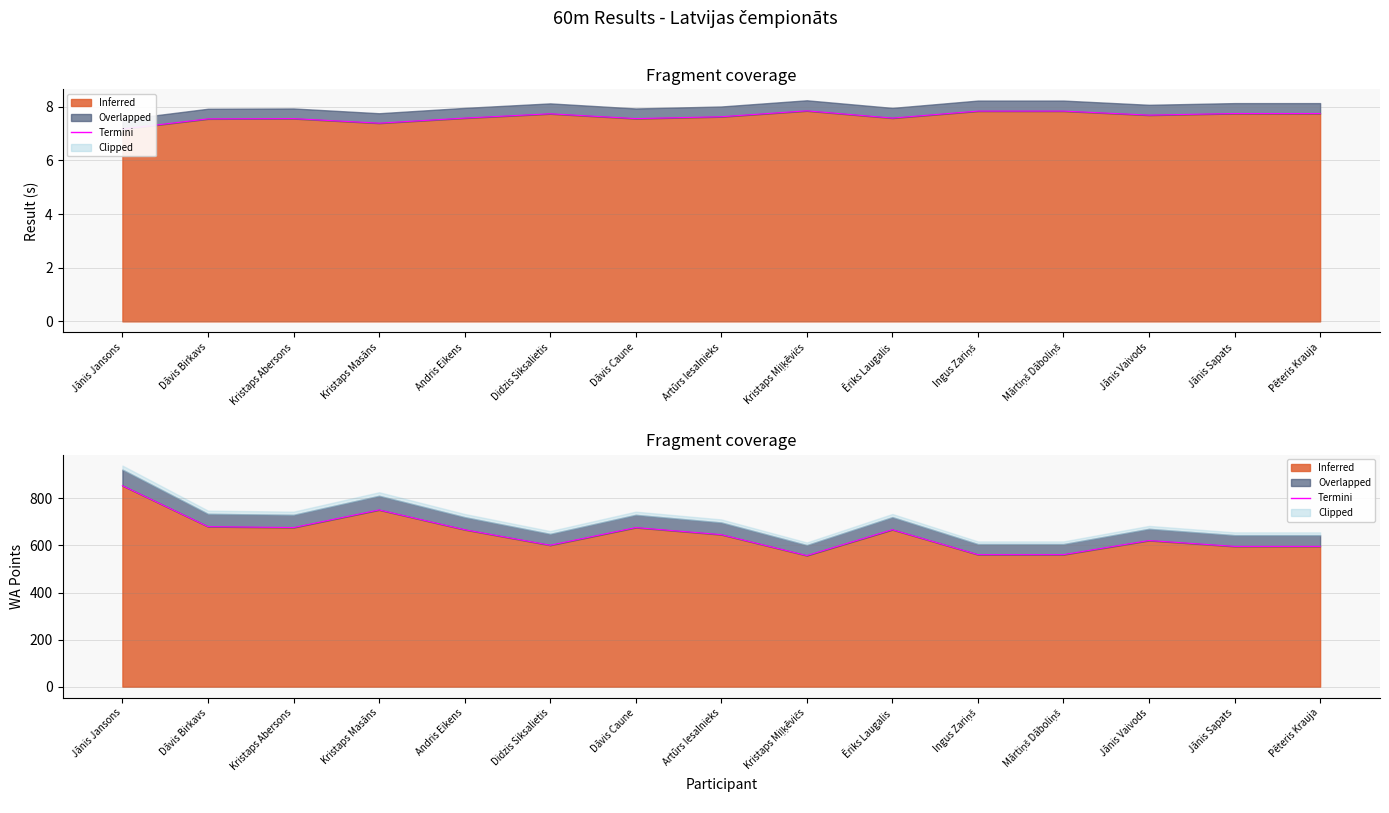

Which label corresponds to the largest value in the chart?

Jānis Jansons